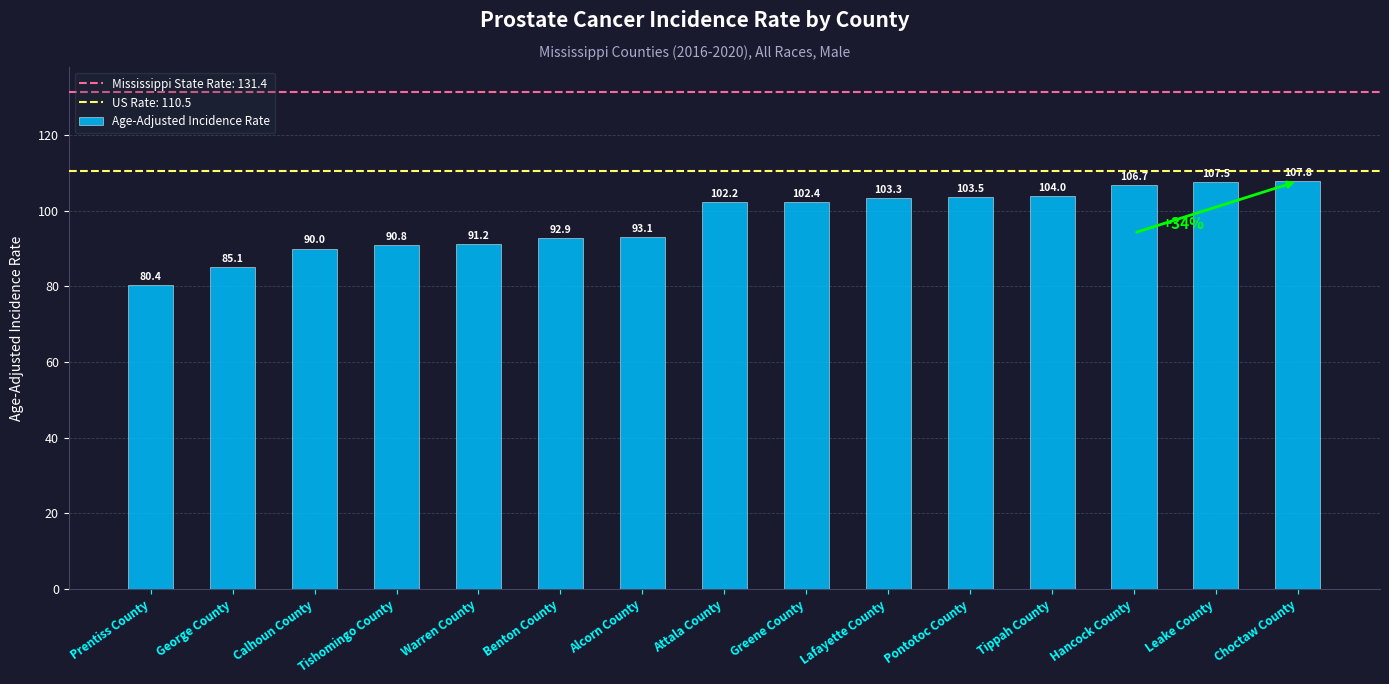

What is the label of the 9th bar from the left?

Greene County